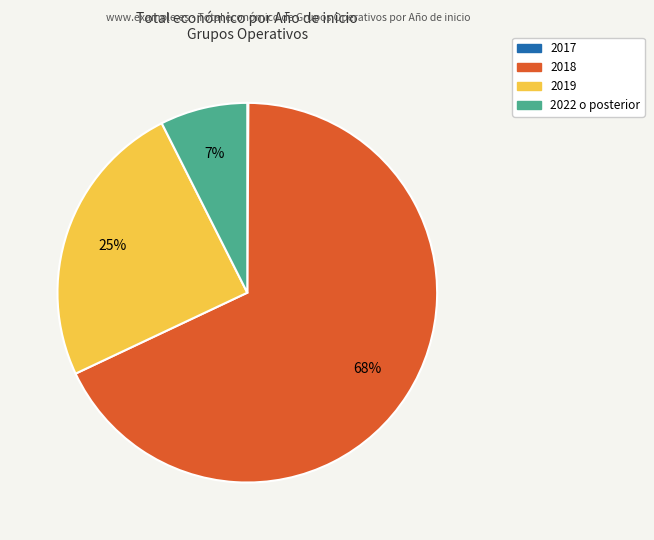

To the nearest percent, what is the difference between the largest and smallest slice percentages?

68%